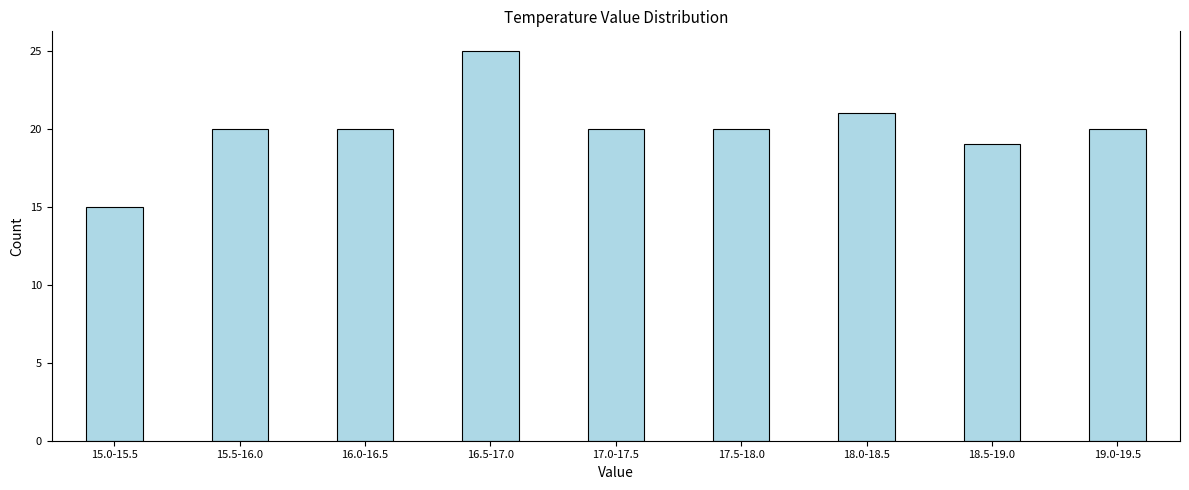

Reading left to right, list all the values displayed in this chart.

15.0-15.5=15	15.5-16.0=20	16.0-16.5=20	16.5-17.0=25	17.0-17.5=20	17.5-18.0=20	18.0-18.5=21	18.5-19.0=19	19.0-19.5=20